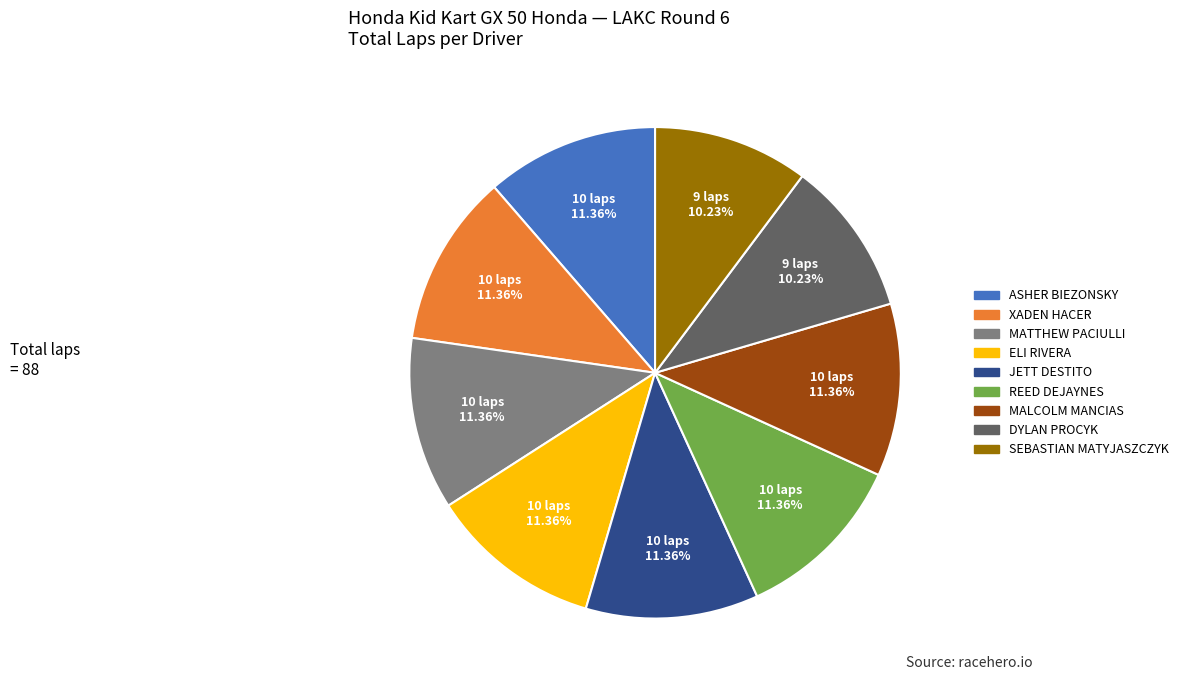

Combined, do REED DEJAYNES and ELI RIVERA account for over 50%?

No